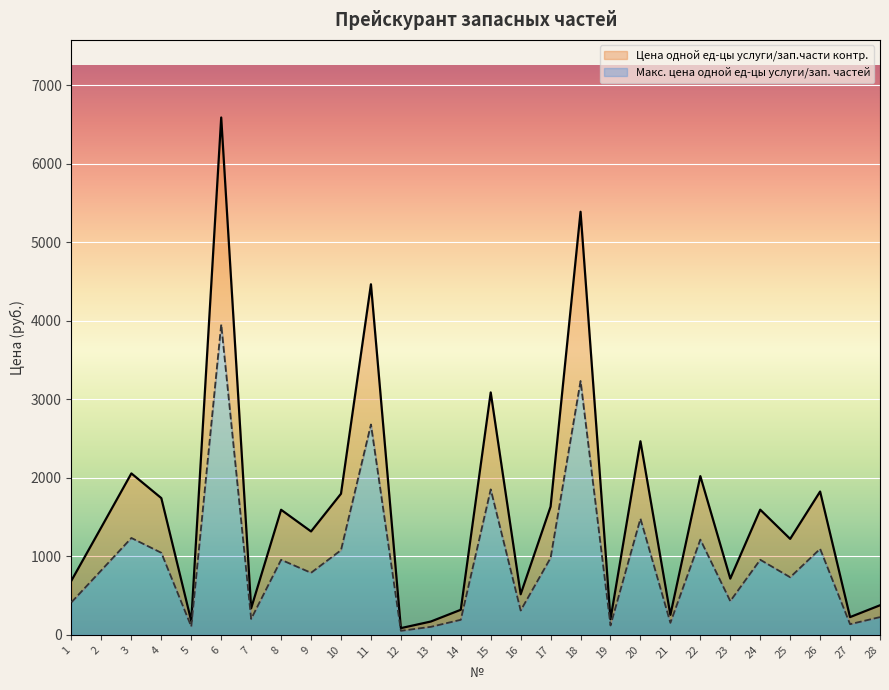

The Цена одной ед-цы услуги/зап.части контр. series shows 730.2 at 24. True or false?

False